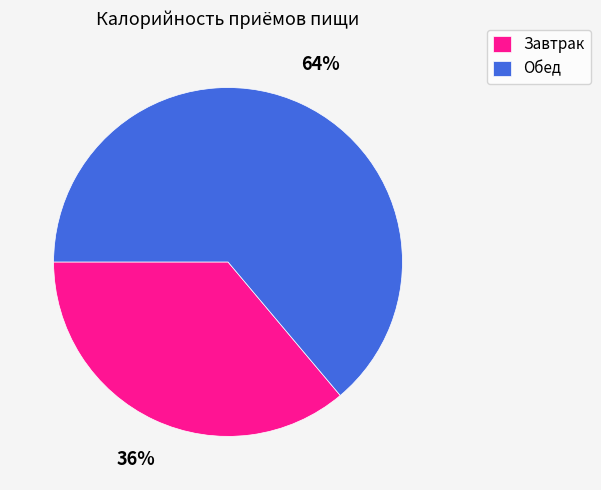

How many slices are in this pie chart?

2